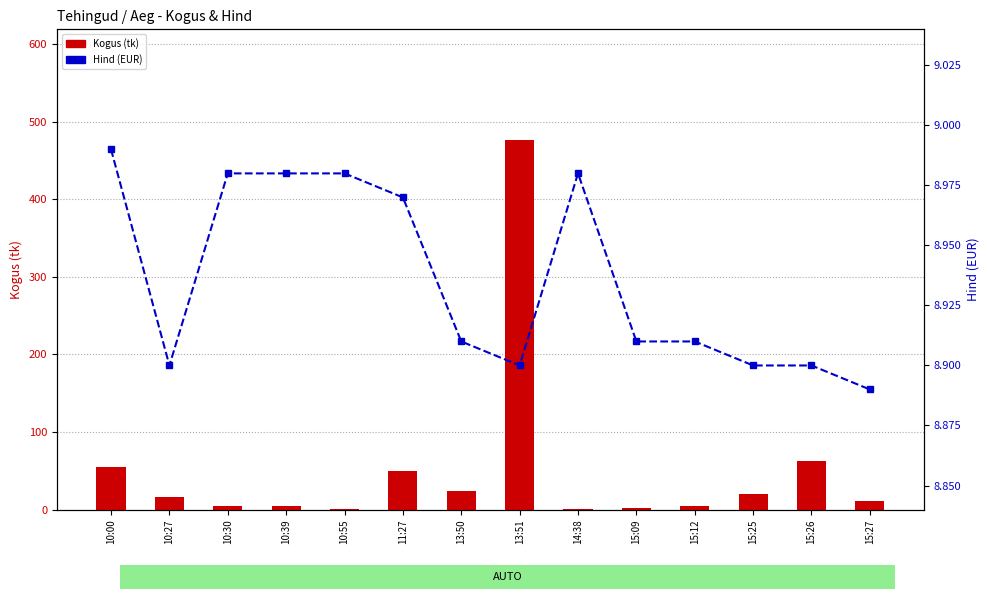

What is the difference between the maximum and second lowest values in the Kogus (tk) series?

475.0